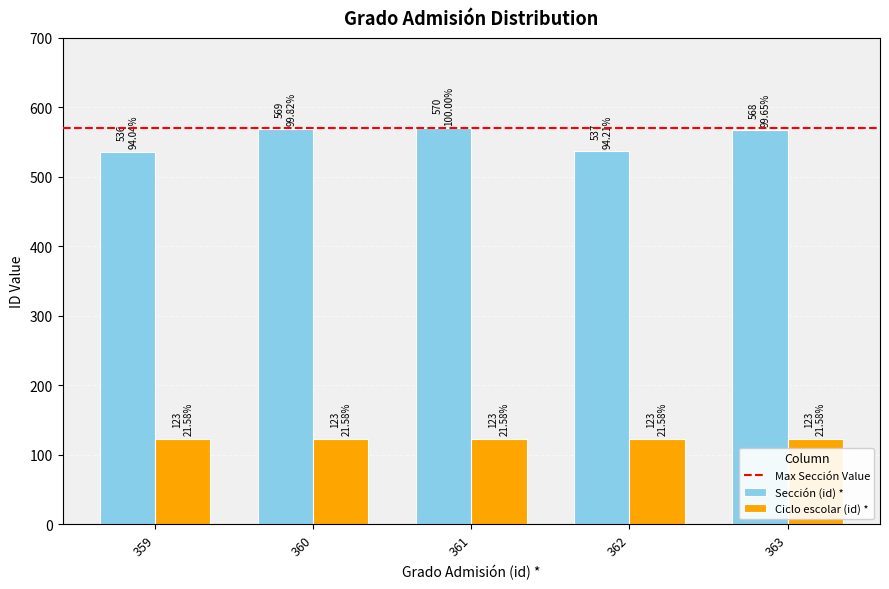

Rank the series by their average value, from highest to lowest.

Sección (id) *, Ciclo escolar (id) *